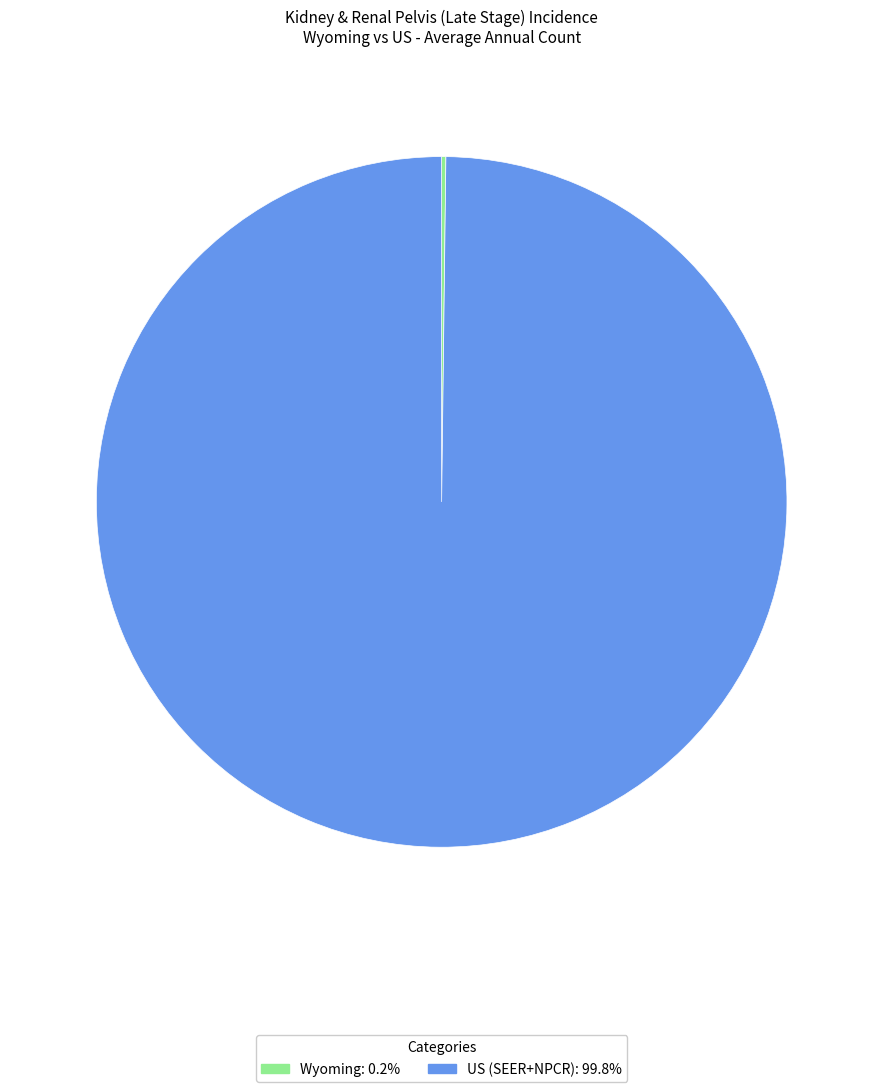

Is US (SEER+NPCR) the majority of the pie?

Yes